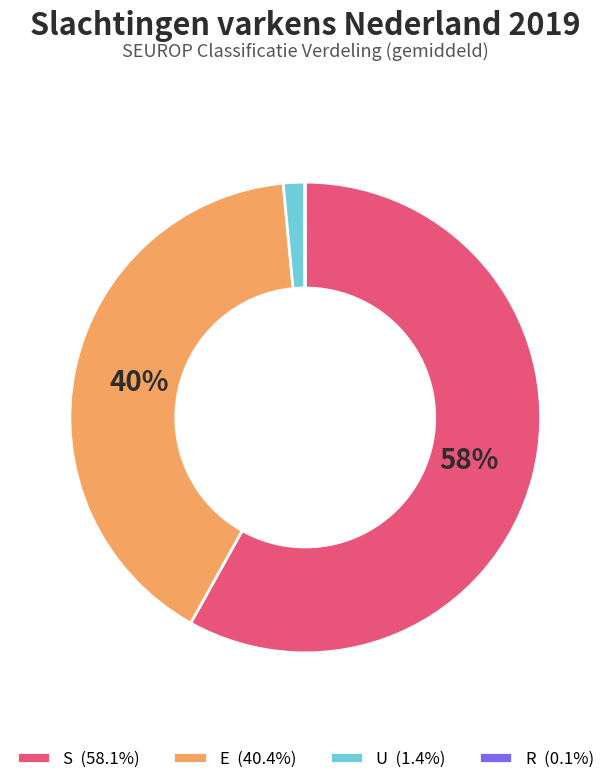

Is there a majority slice in this chart?

Yes